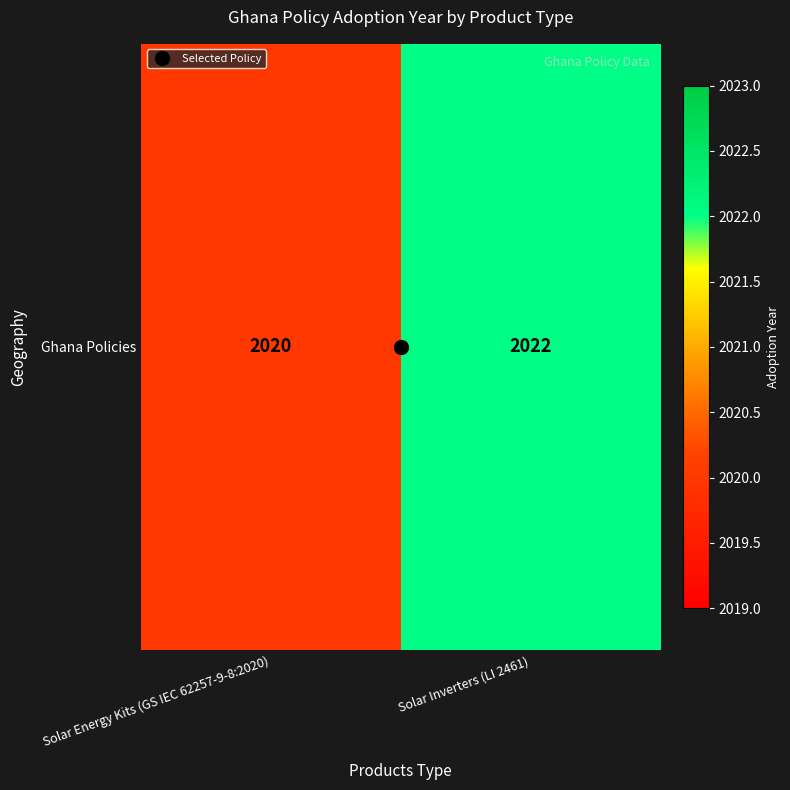

Which label corresponds to the largest value in the chart?

Solar Inverters (LI 2461)